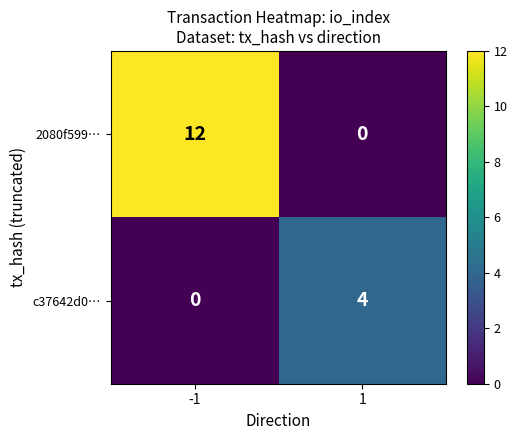

Between -1 and 1, which series saw the biggest shift?

2080f599…